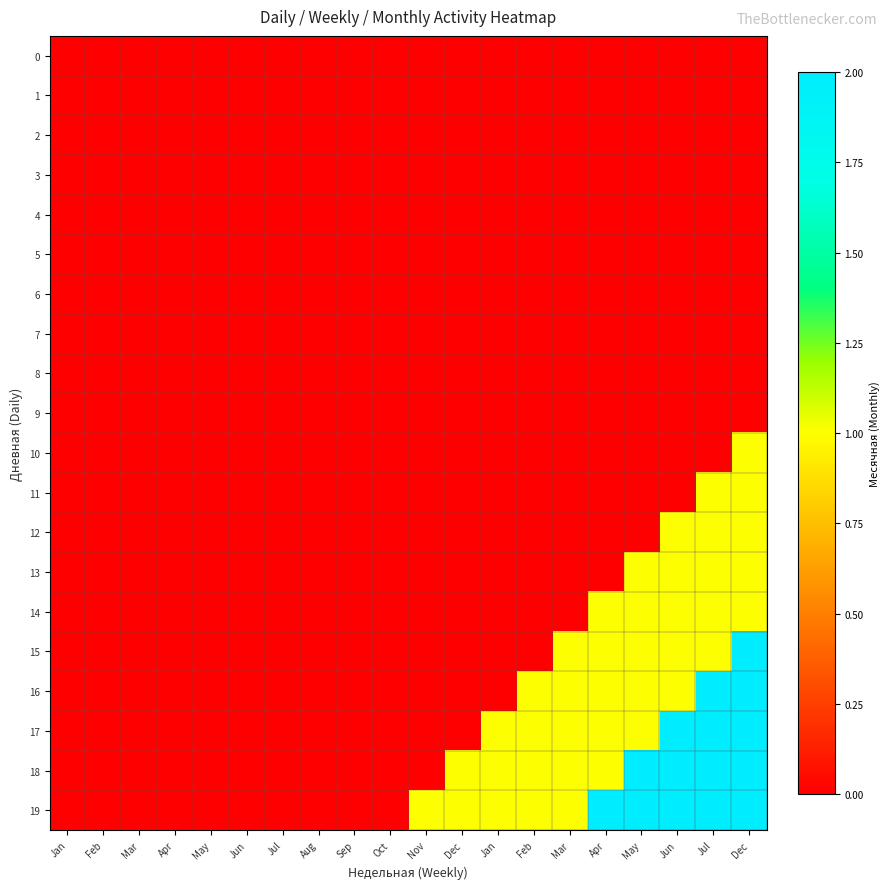

Rank the series at Jul from highest to lowest value.

0, 1, 2, 3, 4, 5, 6, 7, 8, 9, 10, 11, 12, 13, 14, 15, 16, 17, 18, 19